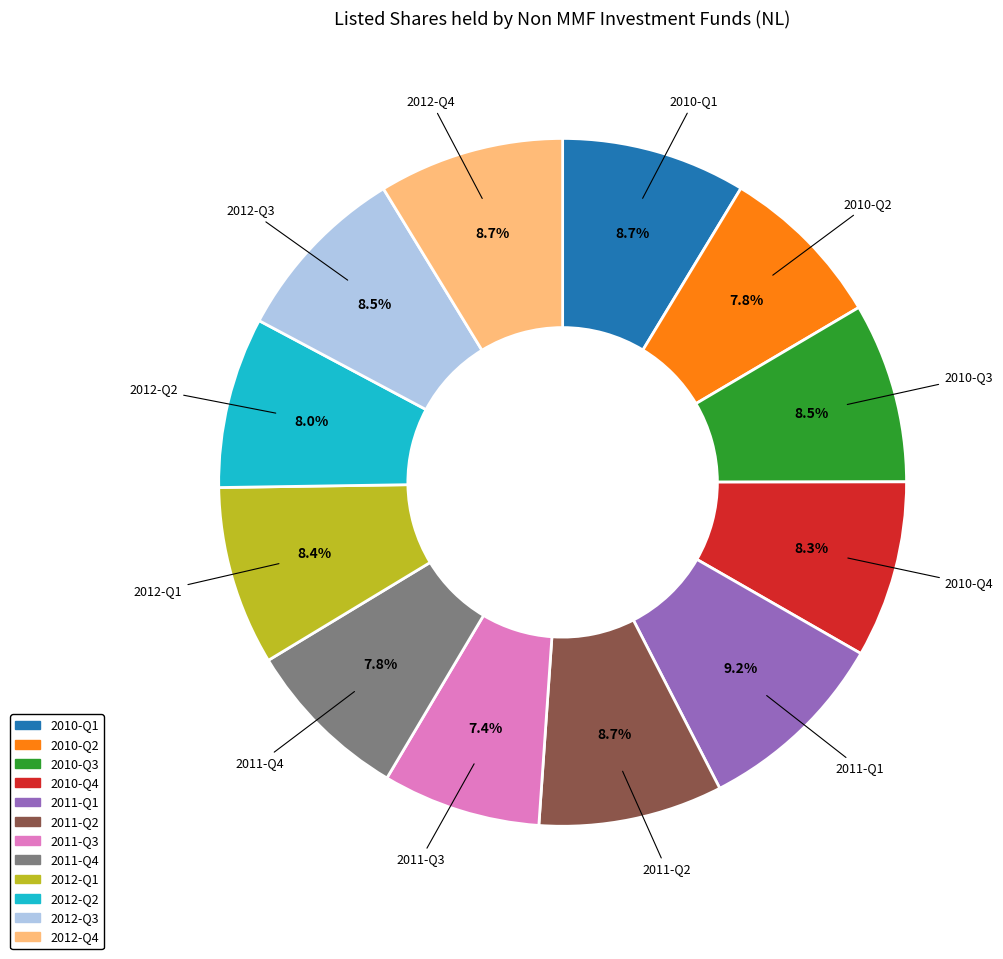

Do 2011-Q4 and 2010-Q4 together represent more than half of the pie?

No